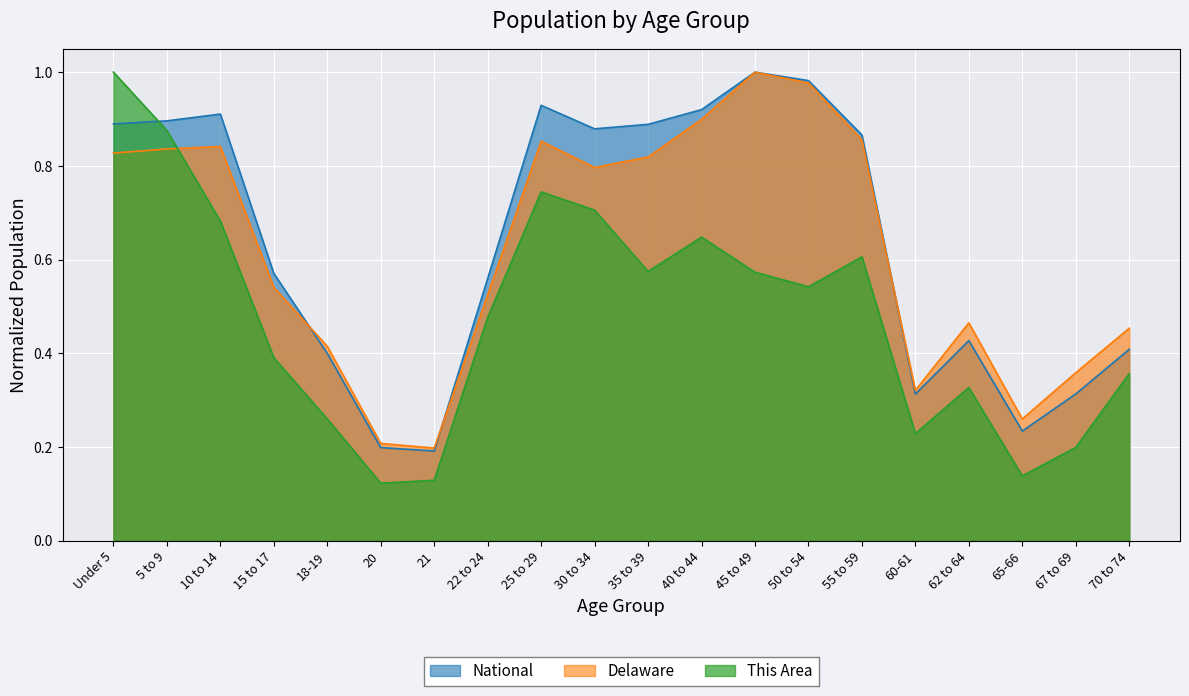

How many times do This Area and National cross each other?

1